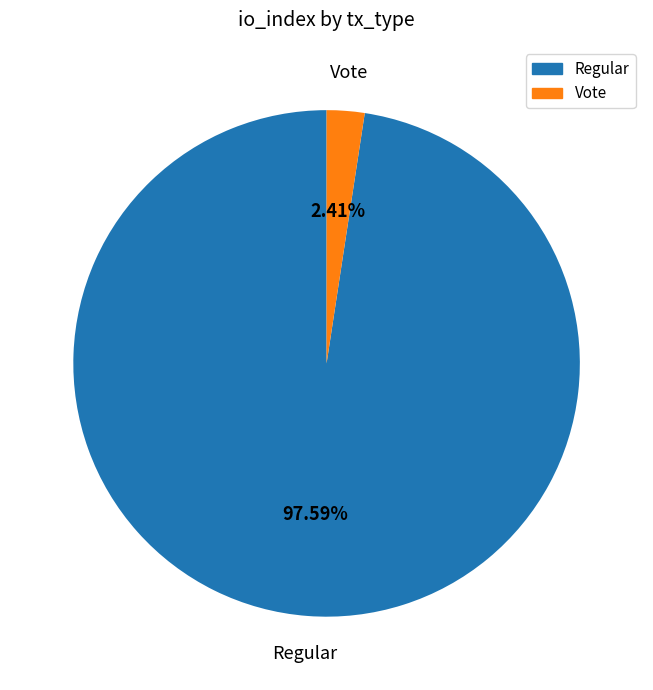

Do Vote and Regular together represent more than half of the pie?

Yes